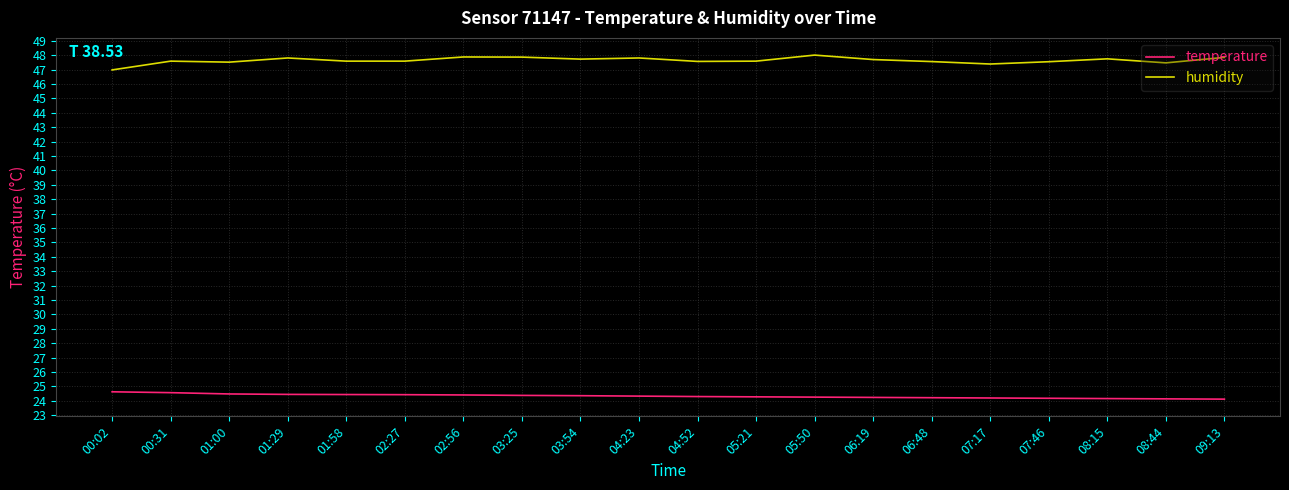

List the series in order of their peak value, highest first.

humidity, temperature